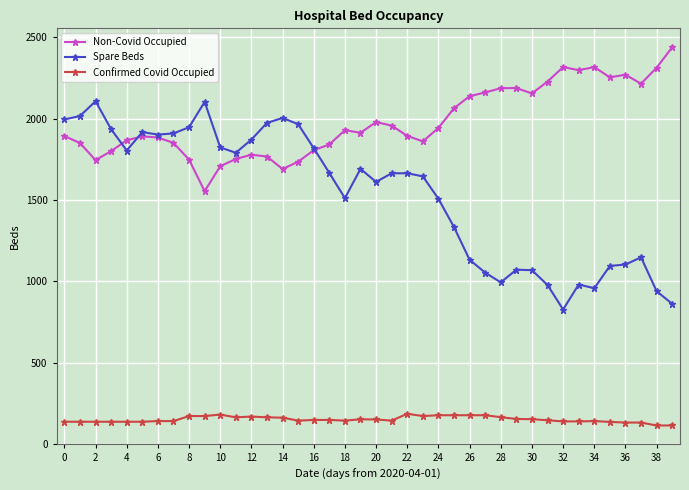

What is the lowest value of the Spare Beds series?

827